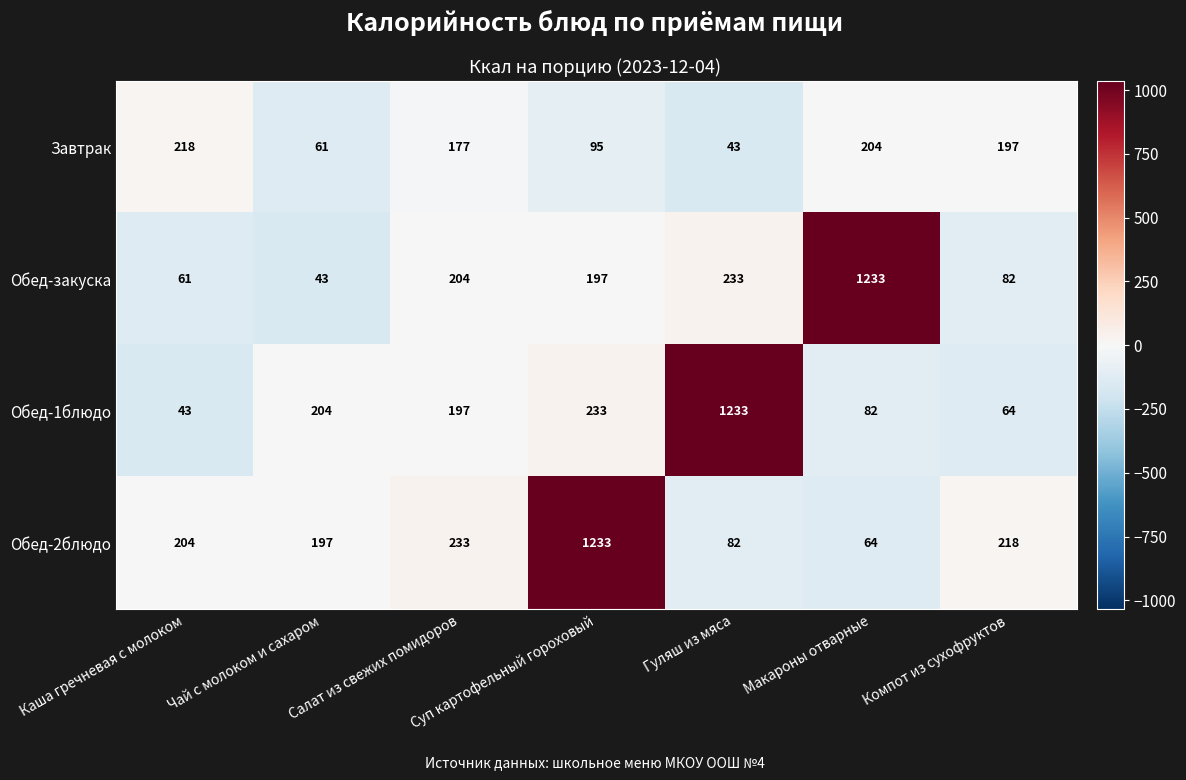

What is the sum of all Обед-1блюдо values?

2056